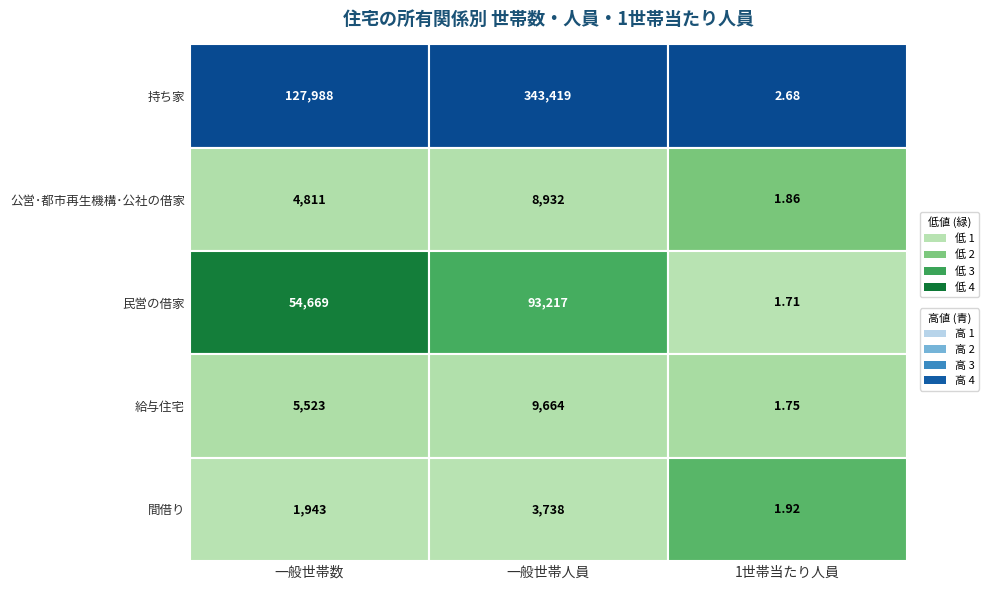

What is the highest value of the 給与住宅 series?

9664.0